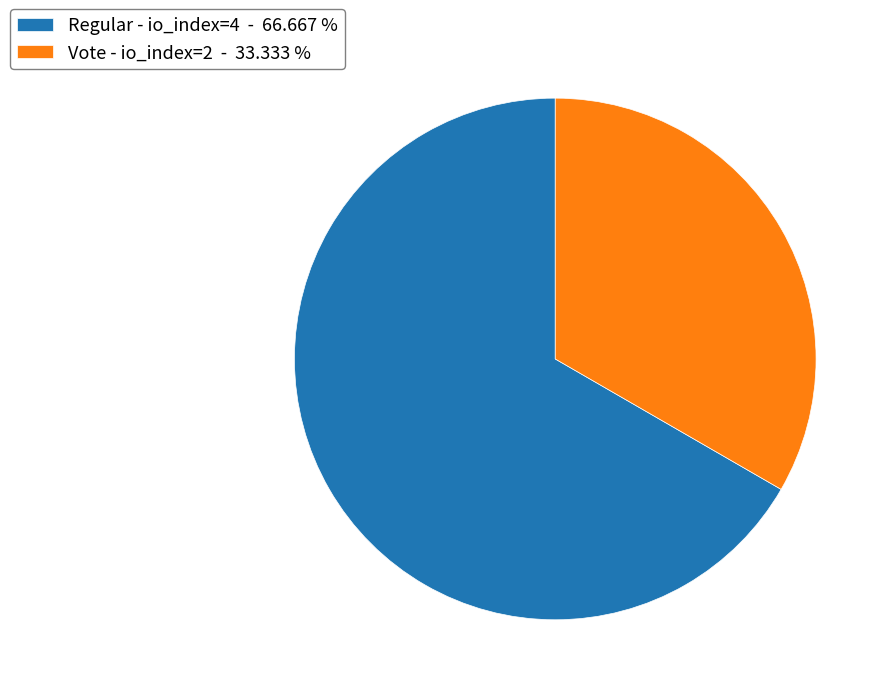

Is there a majority slice in this chart?

Yes